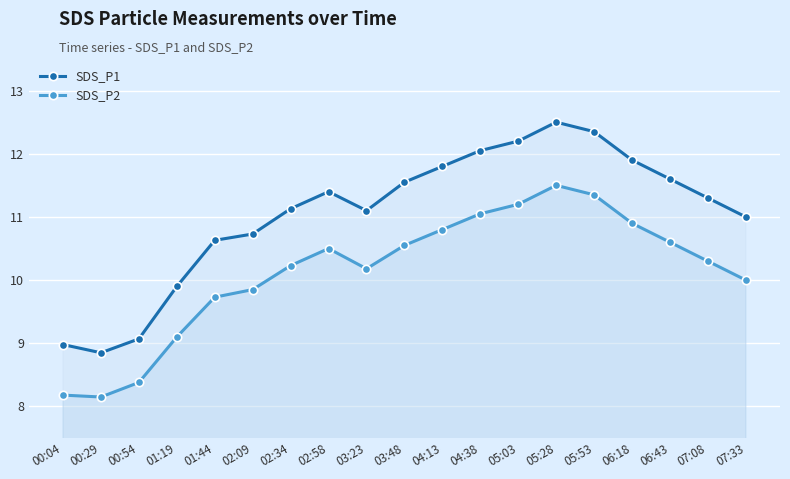

How many interior local peaks does the SDS_P1 series have?

2